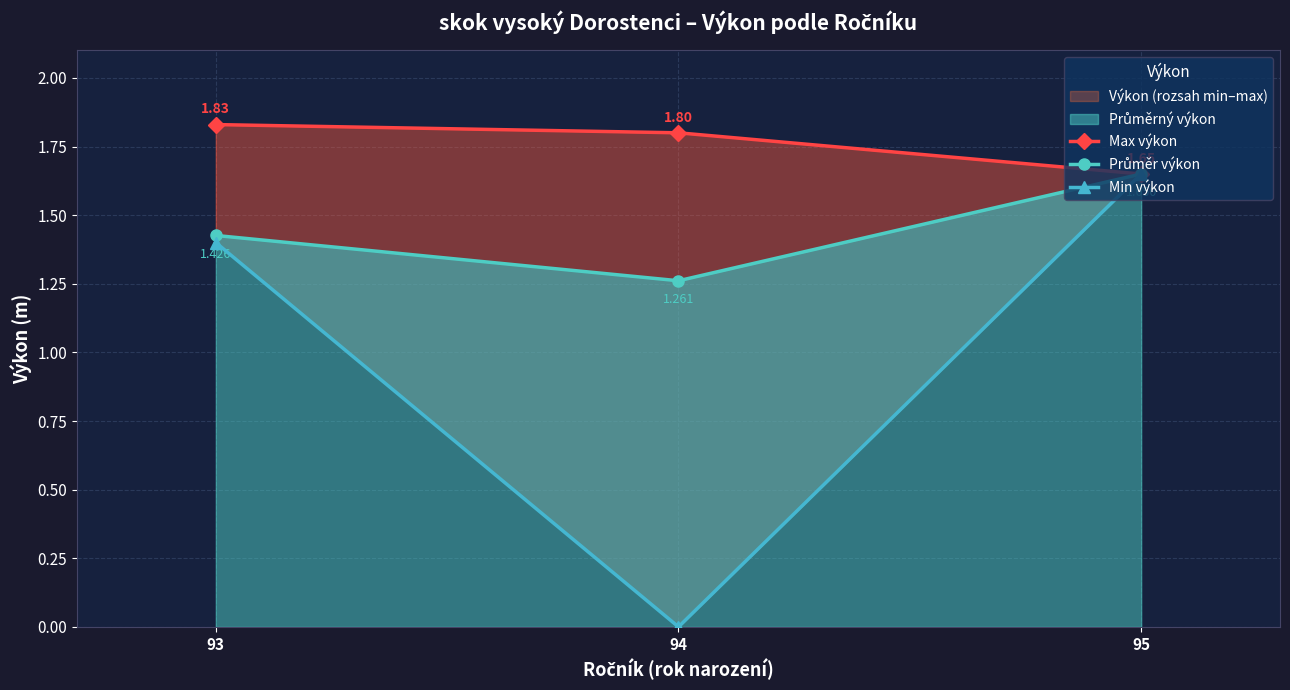

What is the average value of the Průměr výkon series?

1.4